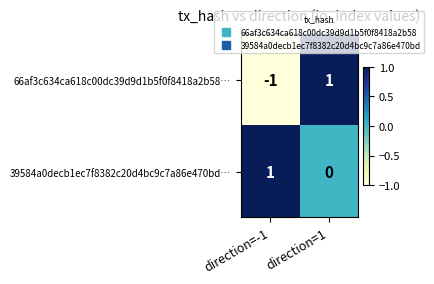

What is the total value across all series at direction=1?

1